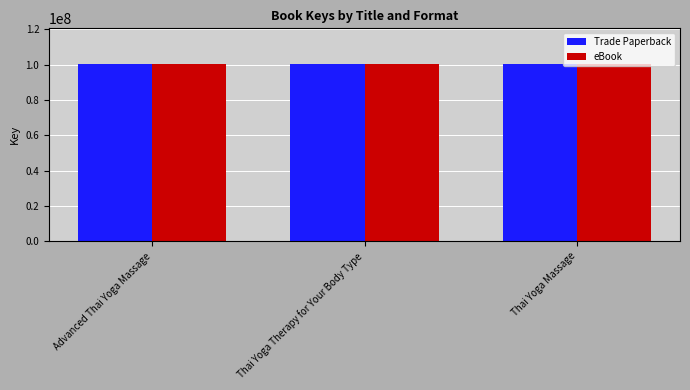

What is the maximum value for Trade Paperback?

100425508